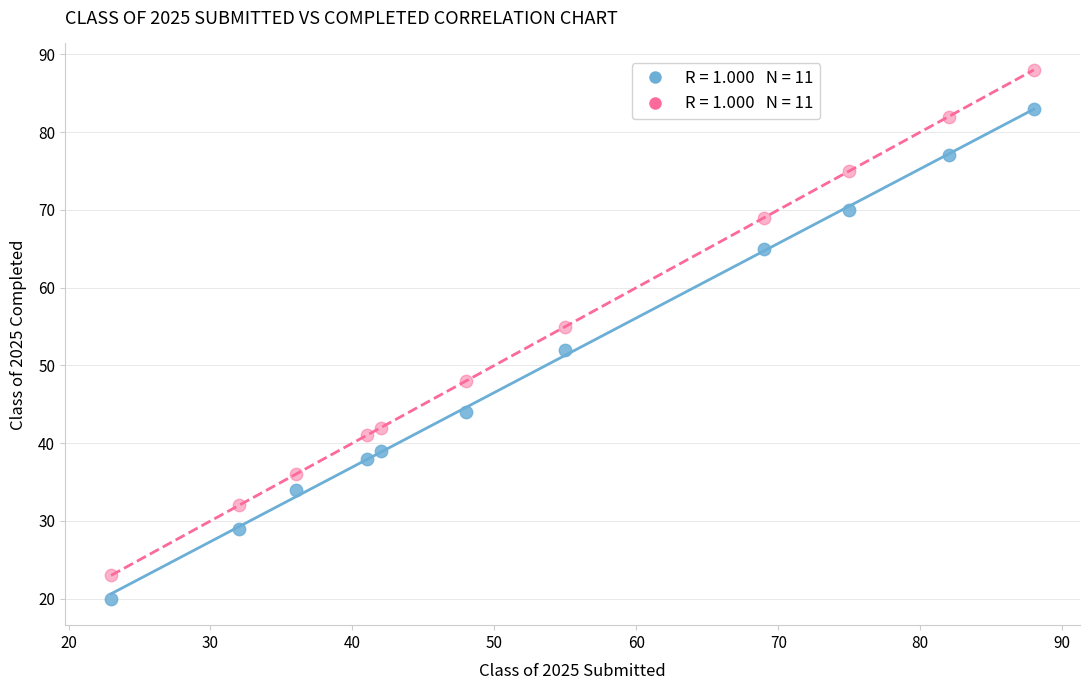

Across all data points, what is the range of X values (max minus min)?

65